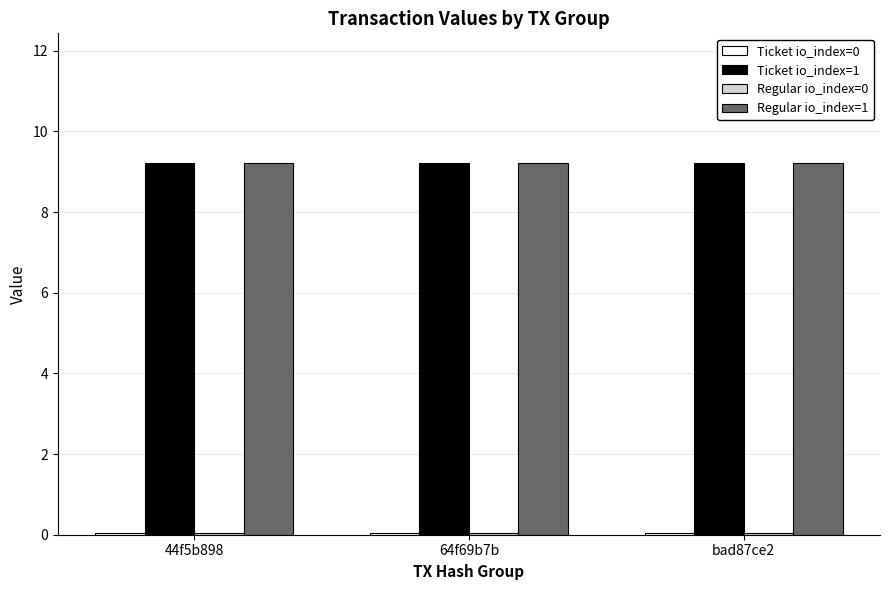

Is it true that Regular io_index=1 equals 9.2 at 64f69b7b?

True